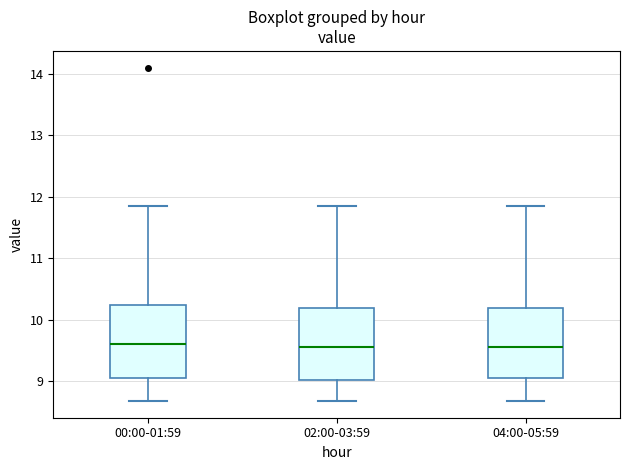

Reading left to right, transcribe this box plot: for each box, give where its median line is, the range the box spans, and where its two whiskers end, as read against the y-axis. The values are not printed on the chart, so give them approximately, as read against the axis.

00:00-01:59: median 9.6, box 9.1 to 10.2, whiskers 8.7 to 11.9
02:00-03:59: median 9.6, box 9.0 to 10.2, whiskers 8.7 to 11.9
04:00-05:59: median 9.6, box 9.1 to 10.2, whiskers 8.7 to 11.9